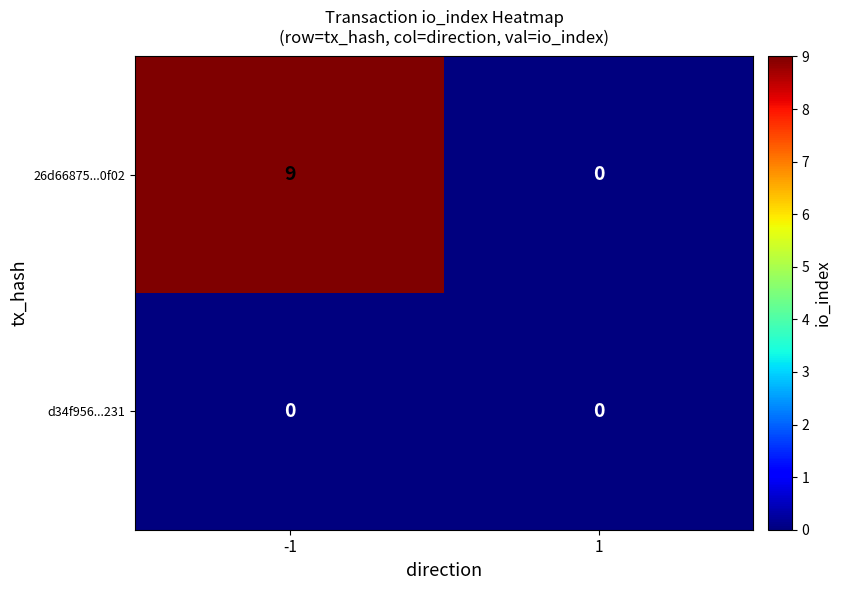

Which series has the largest range (max minus min)?

26d66875...0f02